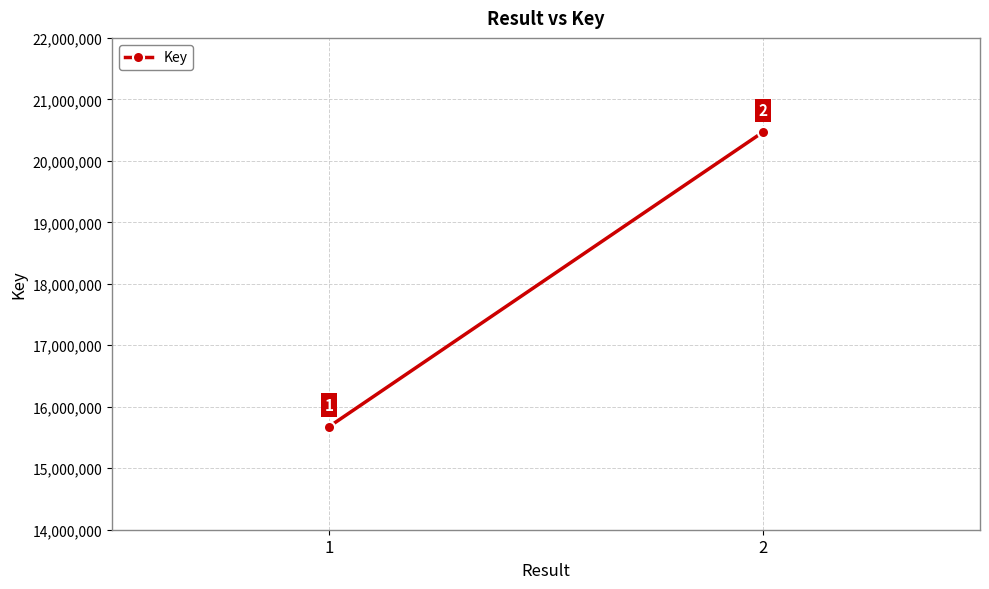

Read the value at 1, to the nearest 50.

15675900